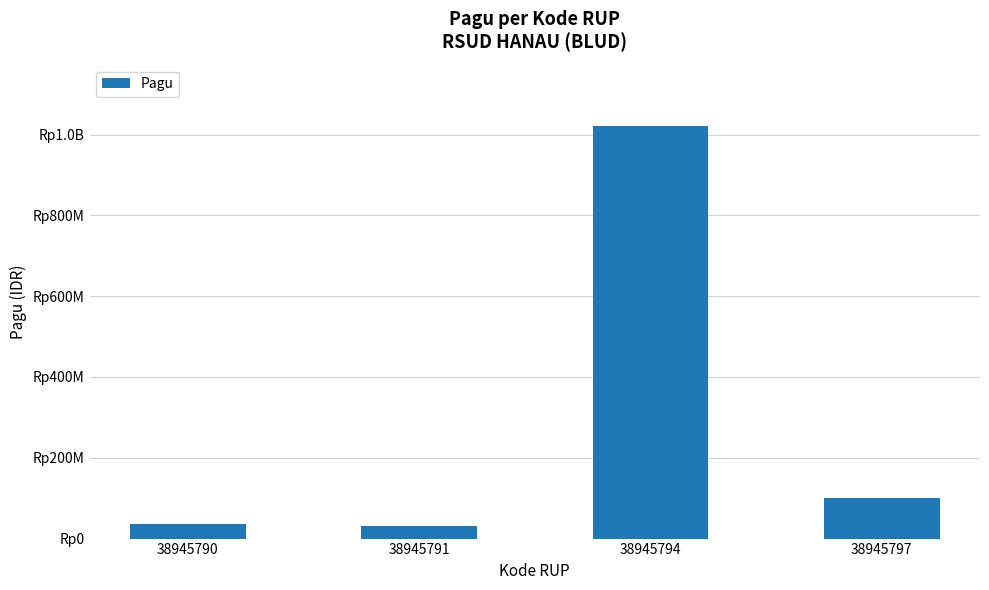

Are the bars horizontal?

No